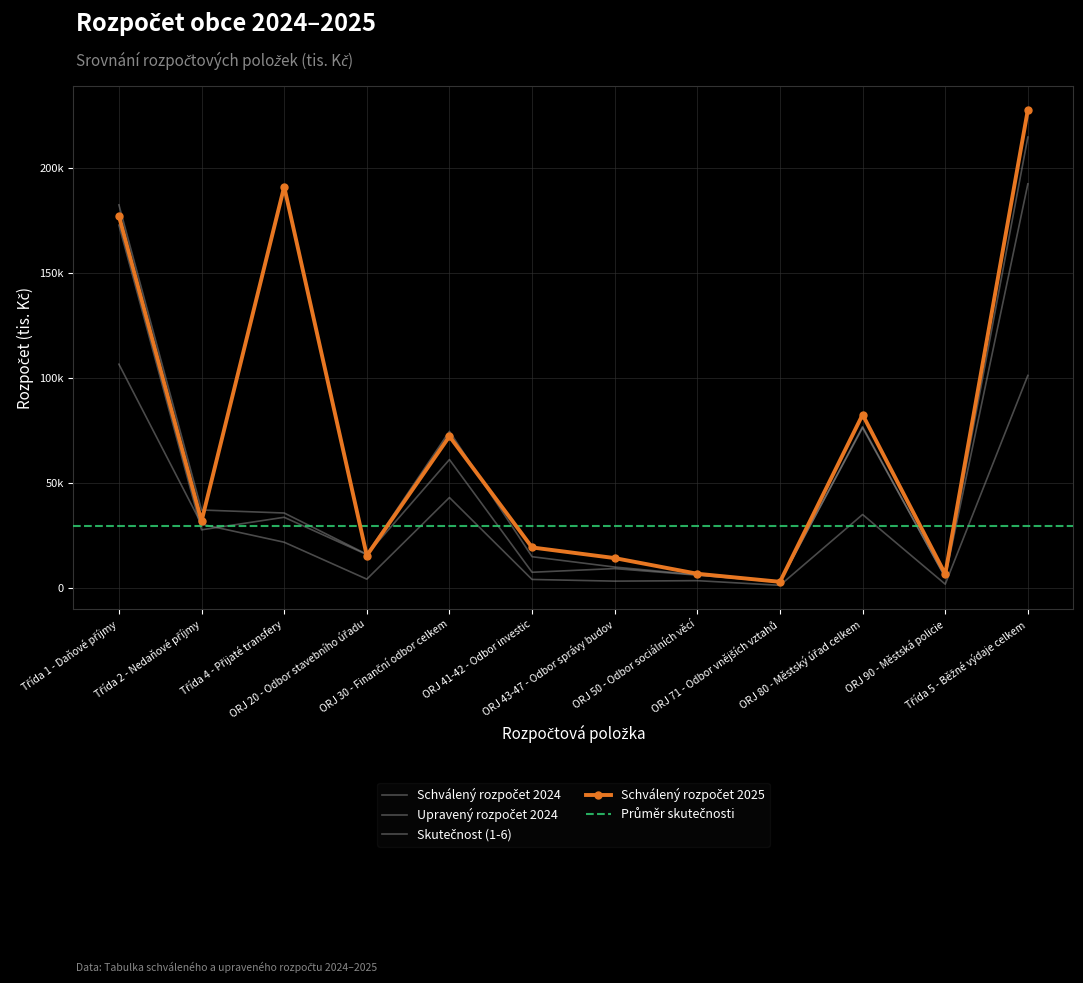

What is the total value across all series at ORJ 41-42 - Odbor investic?

46576.9